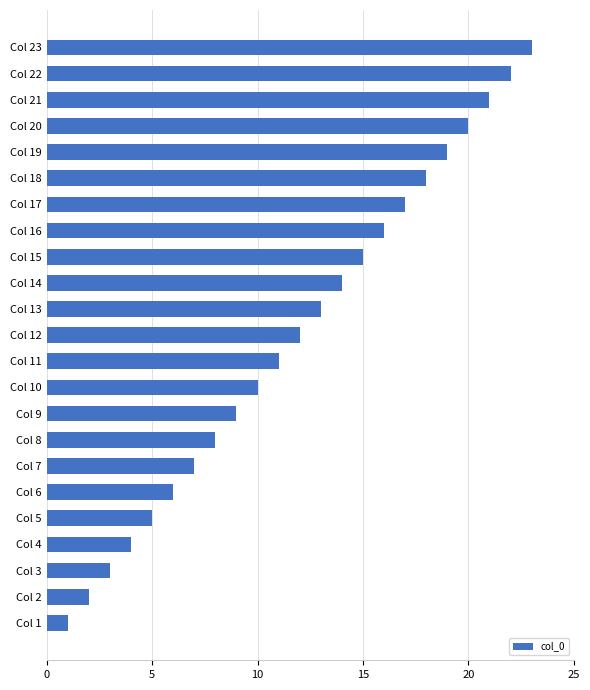

At which category does the chart reach its minimum across all series?

Col 1